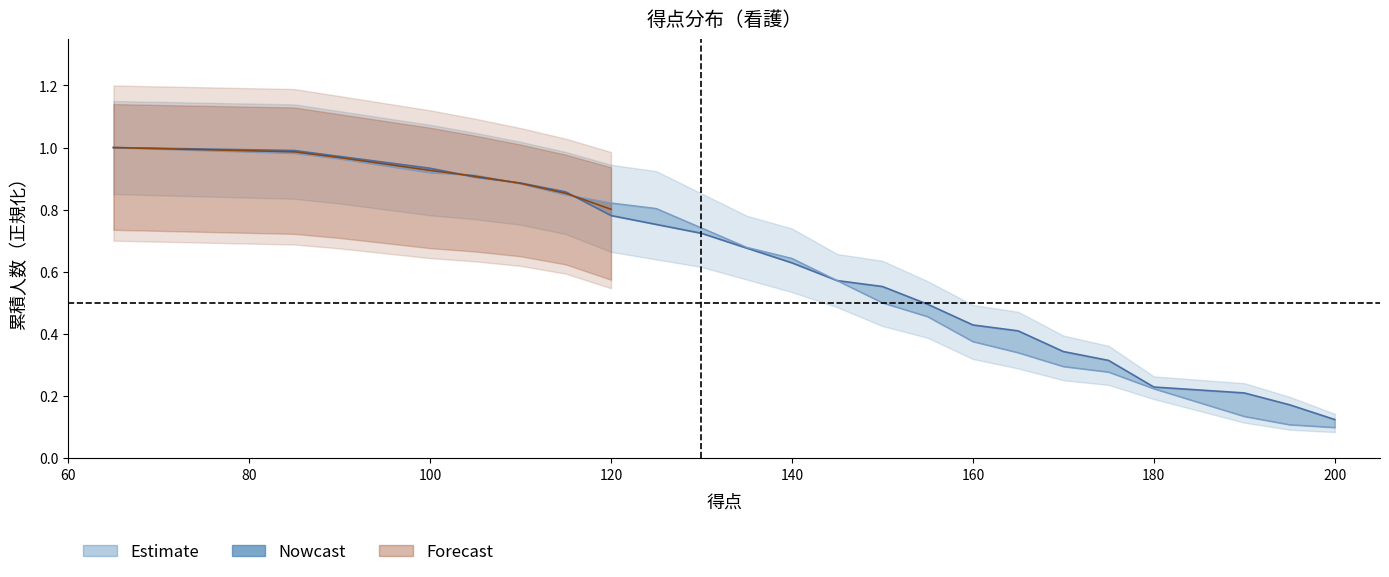

Does the chart display data point markers on the line(s)?

No